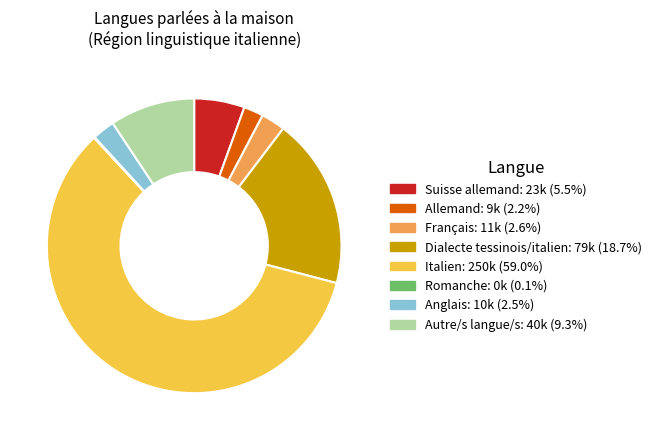

What is the ratio of the value at Italien: 250k (59.0%) to the value at Dialecte tessinois/italien: 79k (18.7%)?

3.1